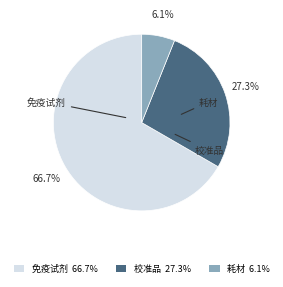

To the nearest percent, what is the difference between the largest and smallest slice percentages?

61%